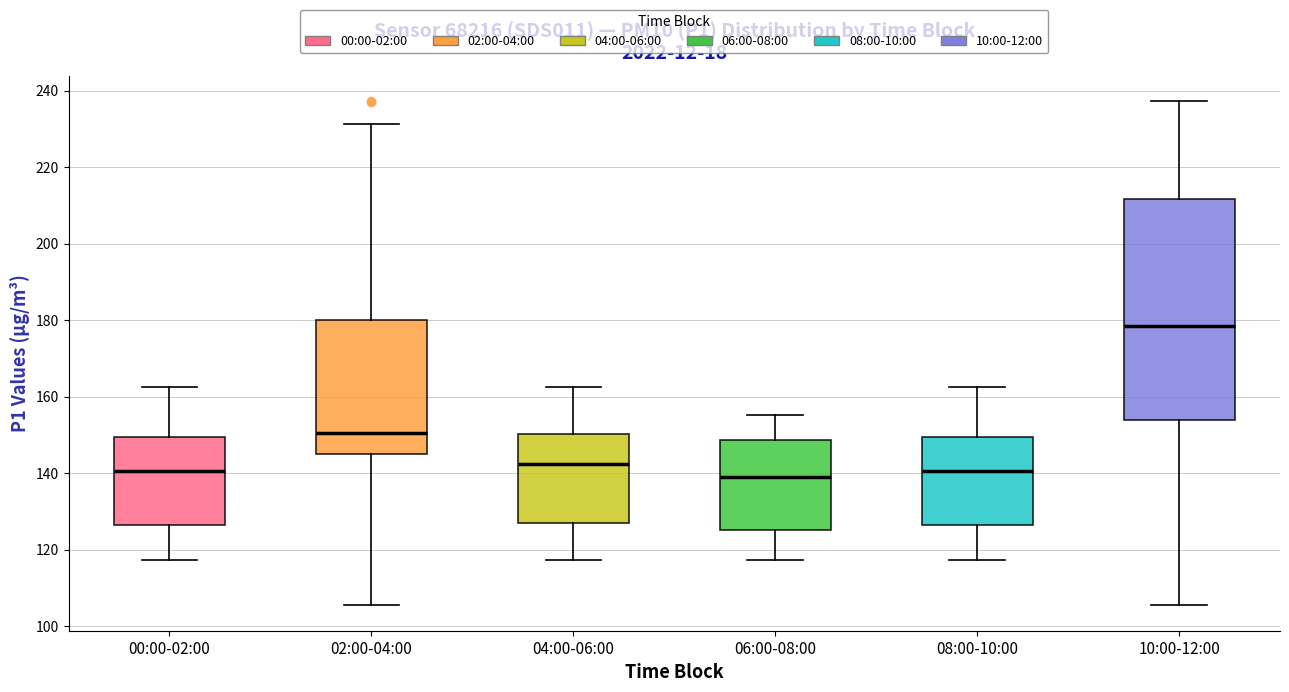

Where does the lower whisker of the box for 04:00-06:00 end on the y-axis? The values are not printed on the chart, so give them approximately, as read against the axis.

118